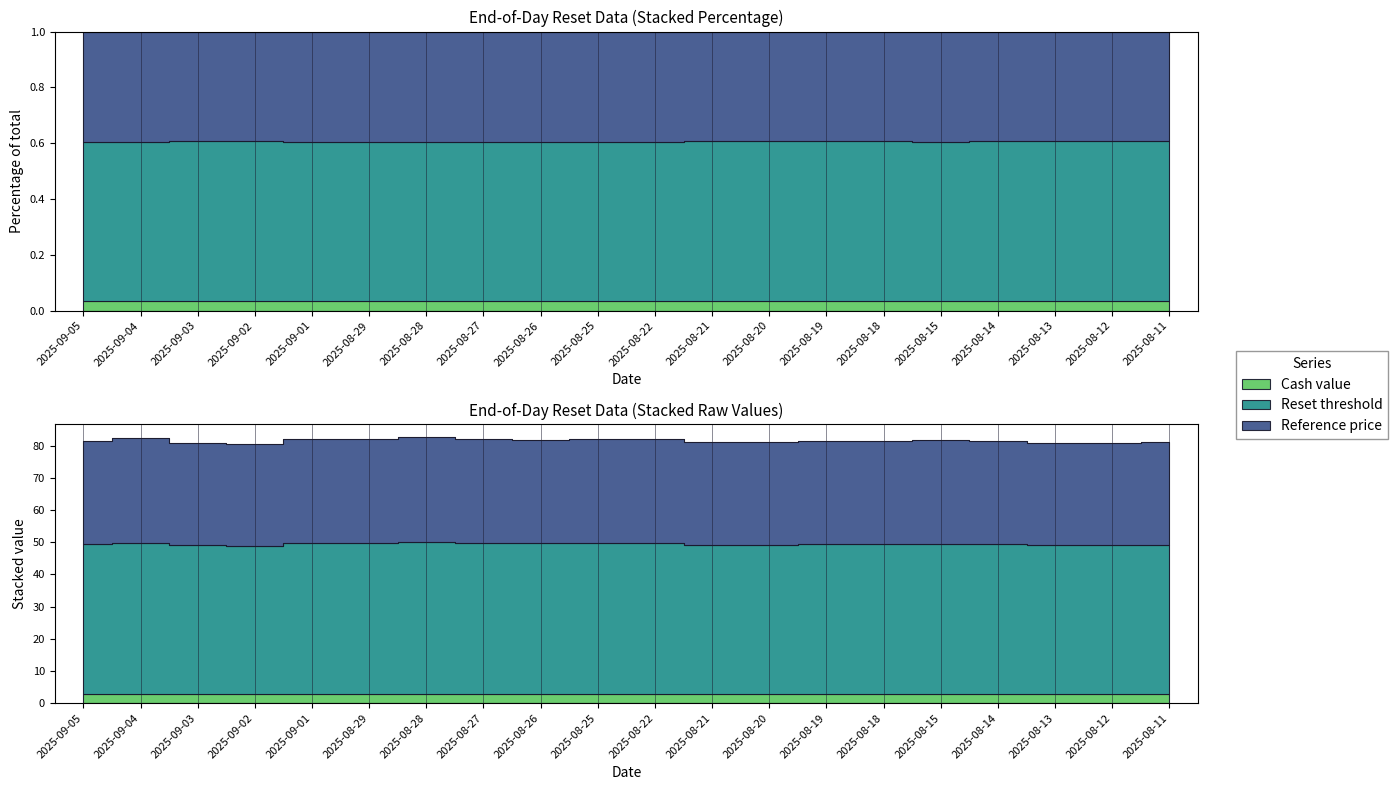

Does the chart have visible grid lines?

No